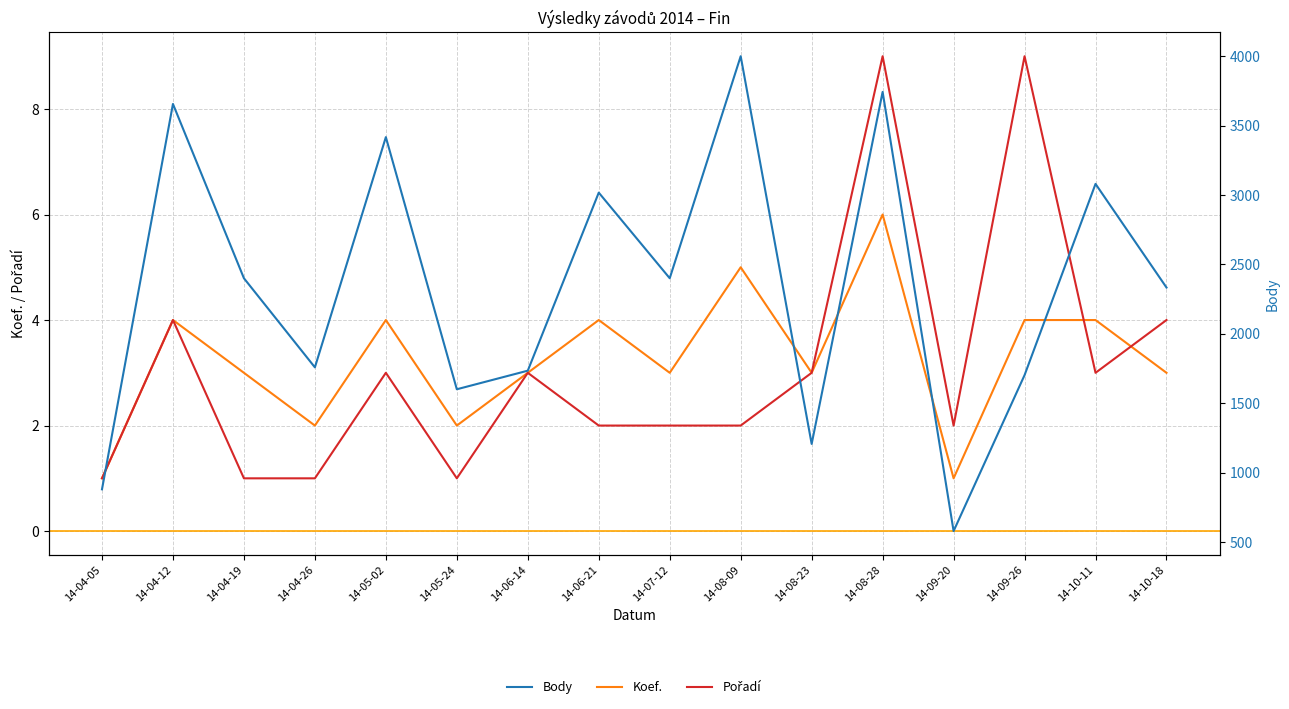

What position from the right is 14-06-21?

9